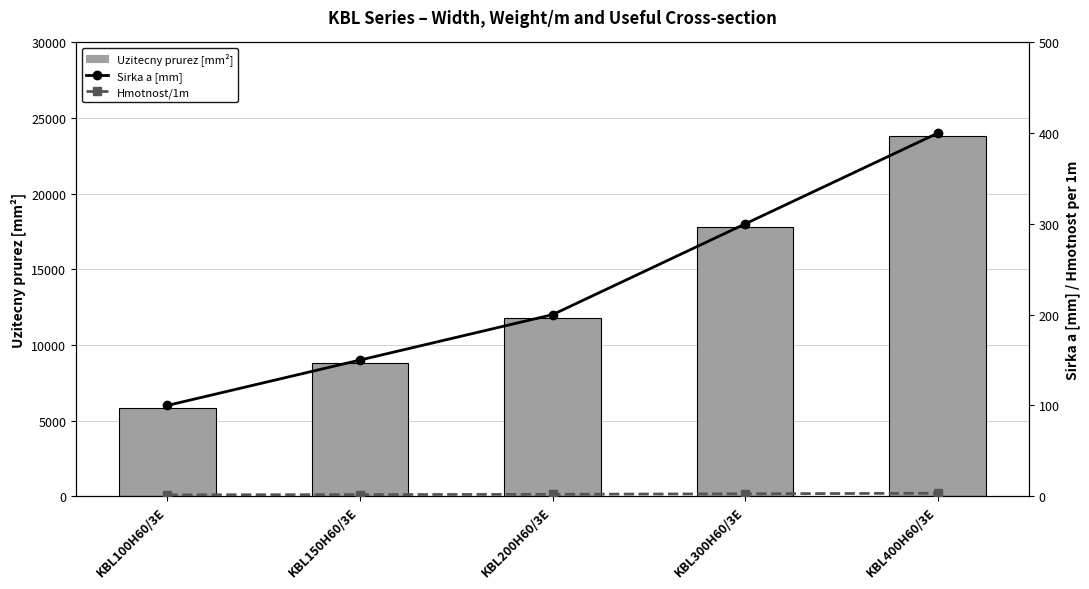

Reading right to left, list all the values displayed in this chart.

Uzitecny prurez [mm2]: 23800.0	17800.0	11800.0	8800.0	5800.0
Sirka a [mm]: 400.0	300.0	200.0	150.0	100.0
Hmotnost/1m: 3.2	2.6	2.0	1.7	1.4